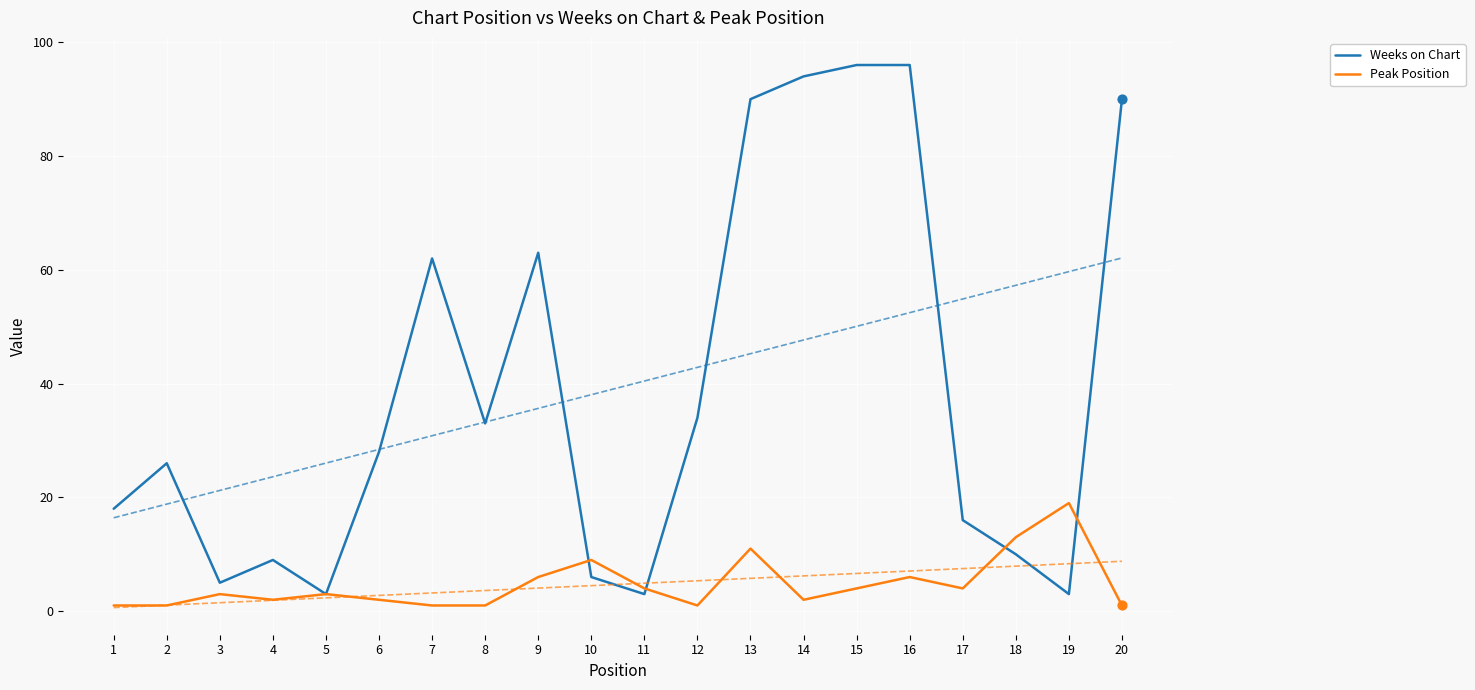

At which category is the sum across all series the highest?

16